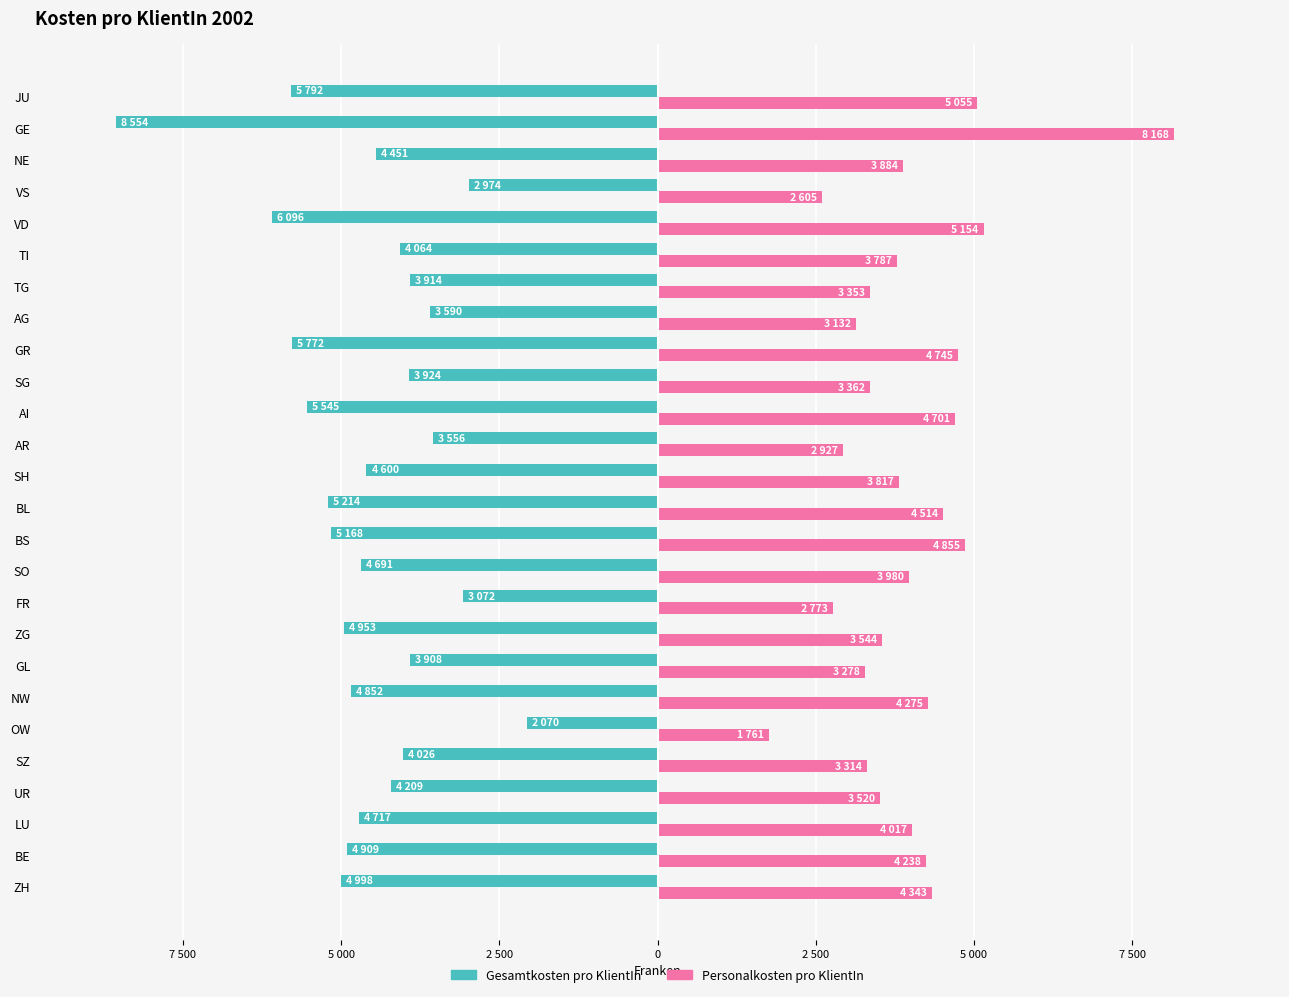

What are all the series names shown in the legend?

Gesamtkosten pro KlientIn, Personalkosten pro KlientIn